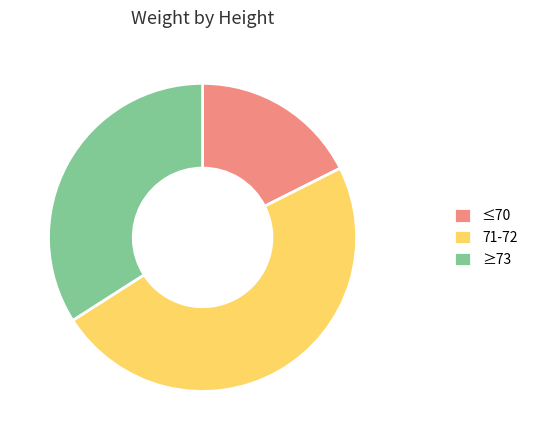

Is there a majority slice in this chart?

No